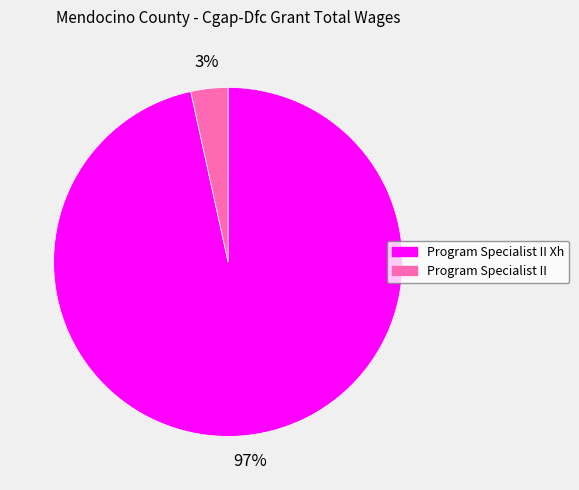

To the nearest percent, what is the average slice percentage?

50%